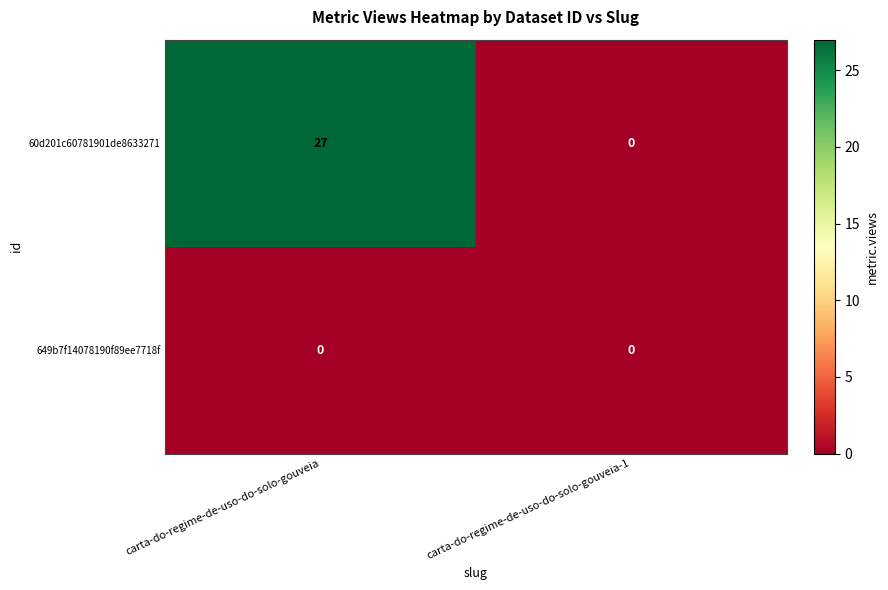

What is the sum of the 60d201c60781901de8633271 values at carta-do-regime-de-uso-do-solo-gouveia and carta-do-regime-de-uso-do-solo-gouveia-1?

27